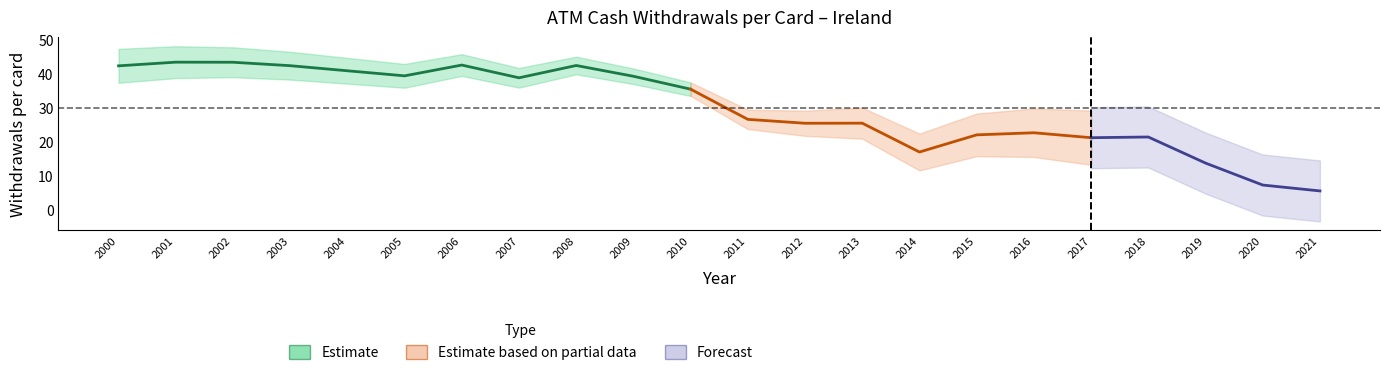

How many categories are shown in the chart?

22